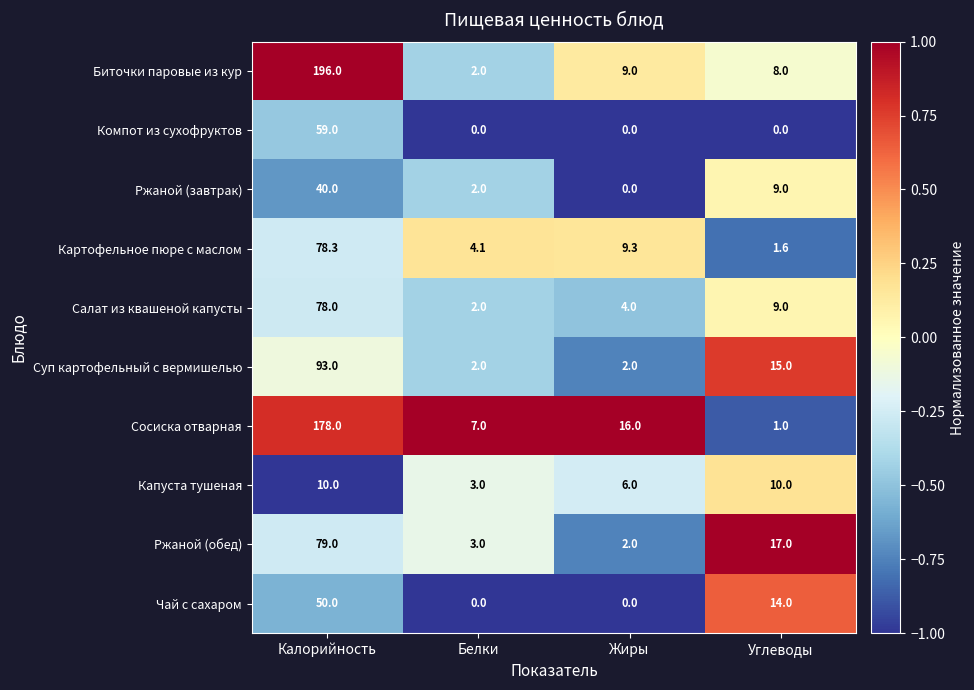

What is the spread (max minus min) of values at Жиры?

16.0